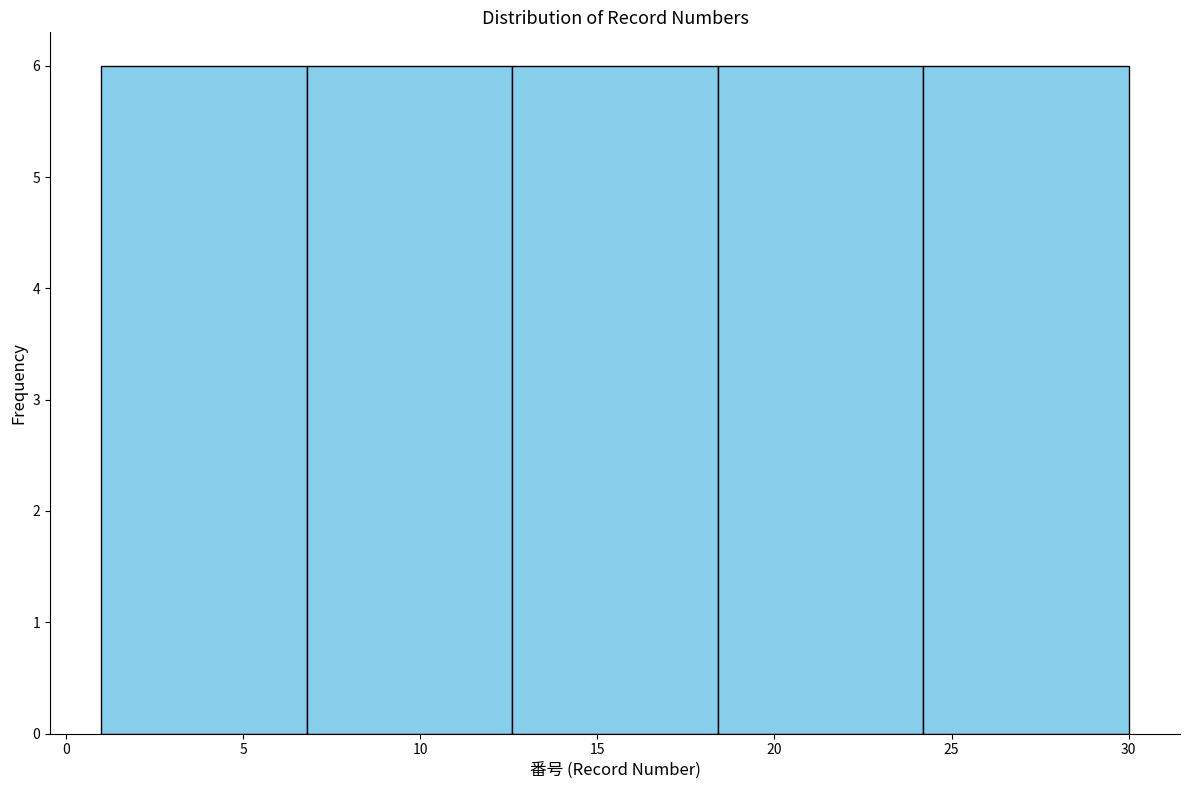

How tall is the bar that spans 1.0 to 6.8 on the x-axis? Neither the bar edges nor the heights are printed on the chart, so give them approximately, as read against the axes.

6